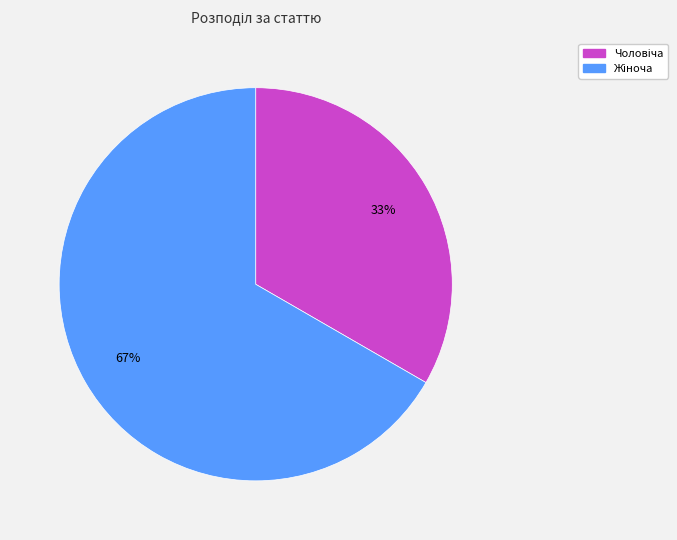

Count the number of slices in the pie.

2